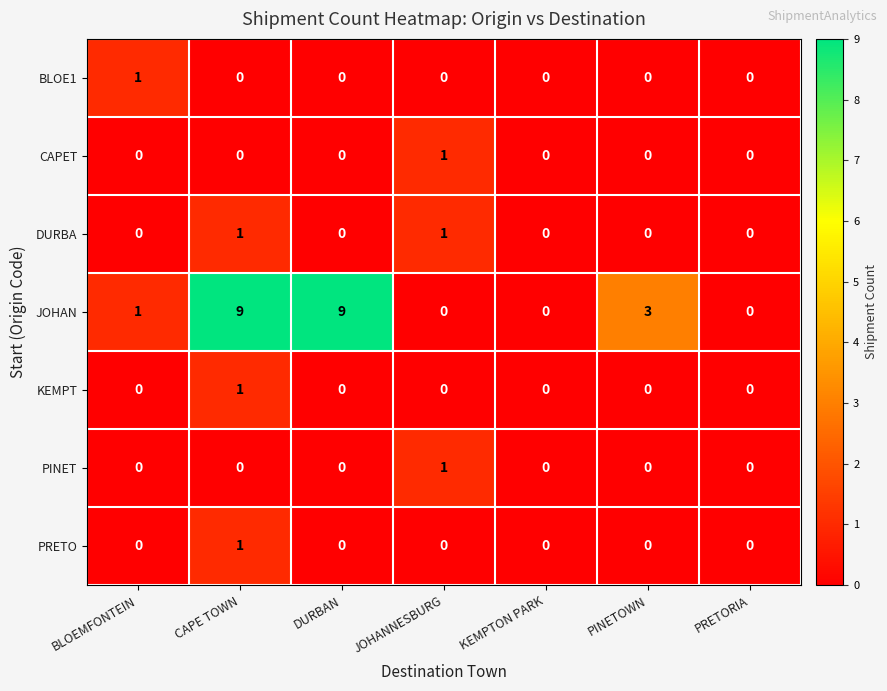

What is the greatest value displayed?

9